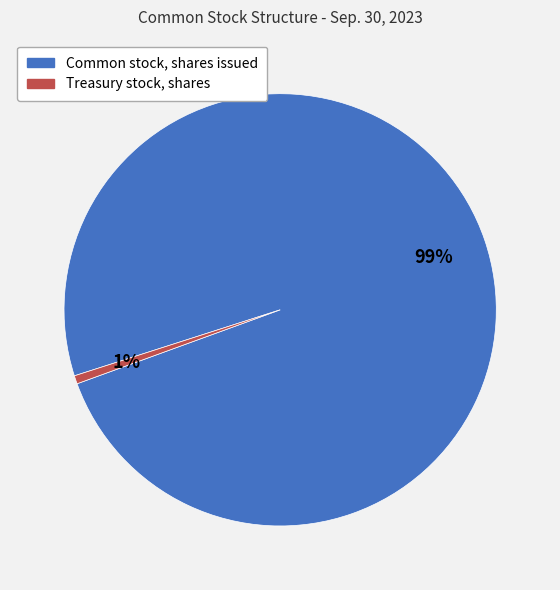

To the nearest percent, what is the combined percentage of Common stock, shares issued and Treasury stock, shares?

100%